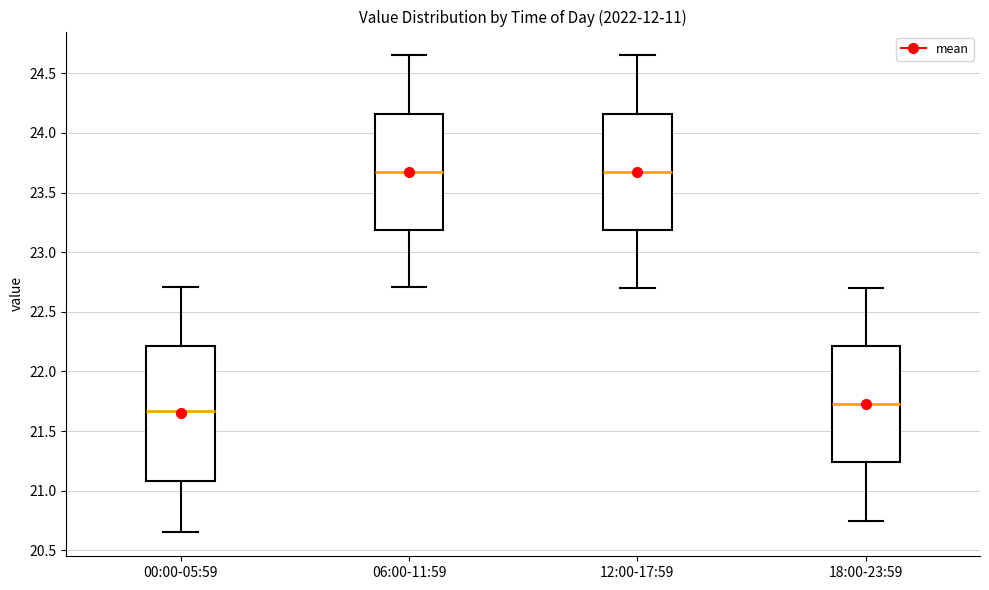

Where does the median line of the box for 00:00-05:59 sit on the y-axis? The values are not printed on the chart, so give them approximately, as read against the axis.

21.65